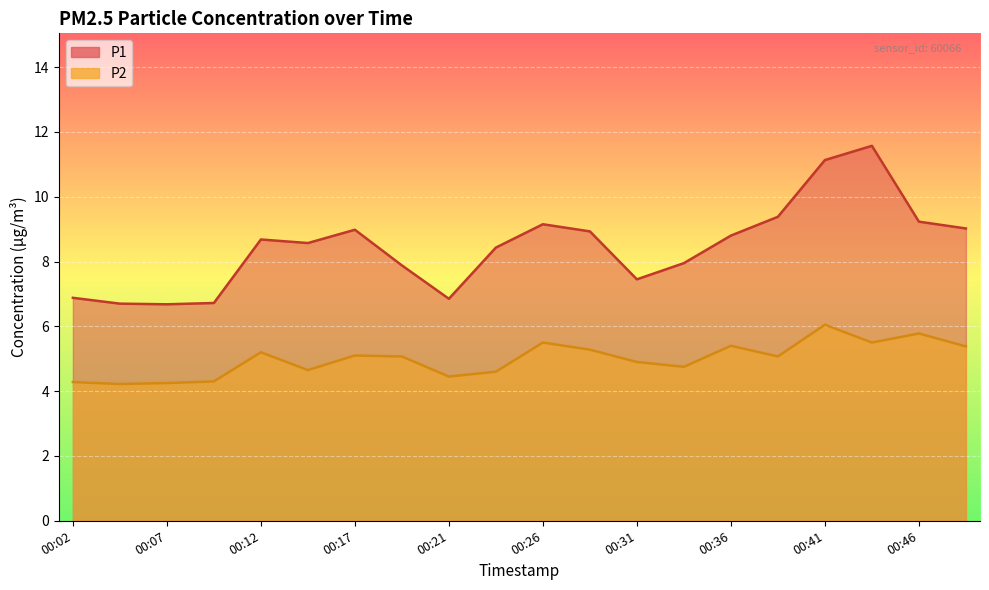

Which series has the largest range (max minus min)?

P1